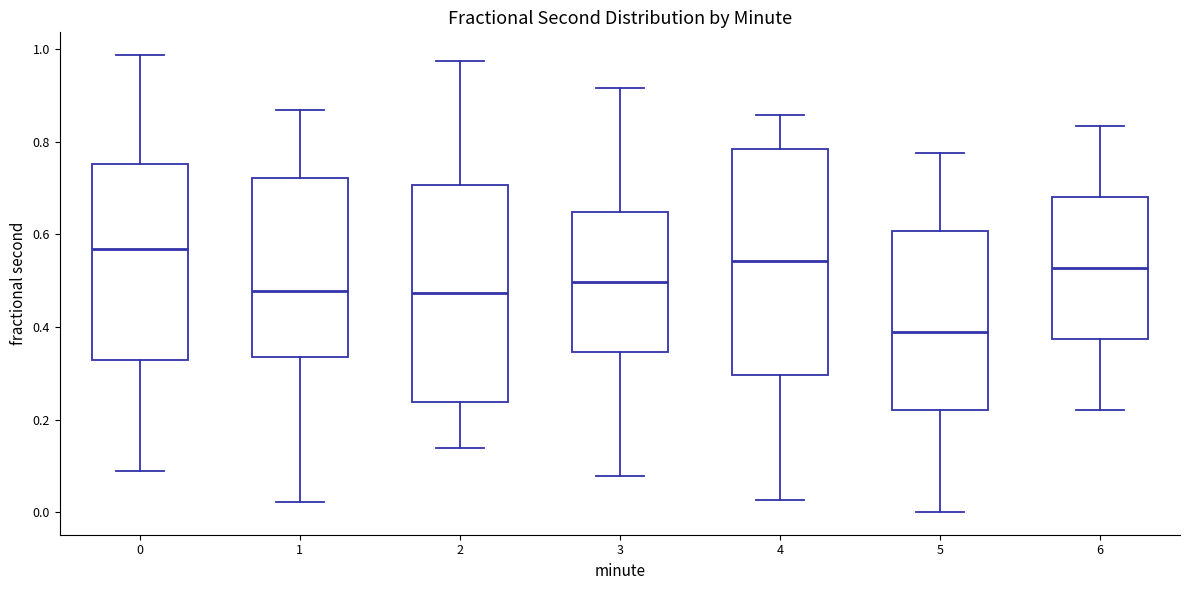

Reading left to right, transcribe this box plot: for each box, give where its median line is, the range the box spans, and where its two whiskers end, as read against the y-axis. The values are not printed on the chart, so give them approximately, as read against the axis.

0: median 0.56, box 0.32 to 0.76, whiskers 0.08 to 0.98
1: median 0.48, box 0.34 to 0.72, whiskers 0.02 to 0.86
2: median 0.48, box 0.24 to 0.70, whiskers 0.14 to 0.98
3: median 0.50, box 0.34 to 0.64, whiskers 0.08 to 0.92
4: median 0.54, box 0.30 to 0.78, whiskers 0.02 to 0.86
5: median 0.38, box 0.22 to 0.60, whiskers 0.00 to 0.78
6: median 0.52, box 0.38 to 0.68, whiskers 0.22 to 0.84